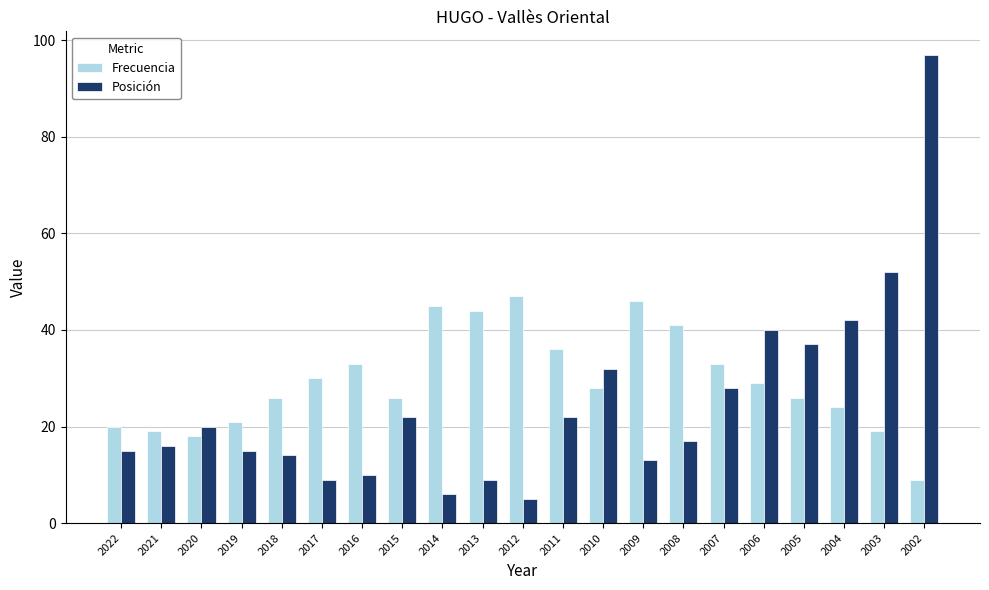

The value of Frecuencia at 2005 is 26. True or false?

True